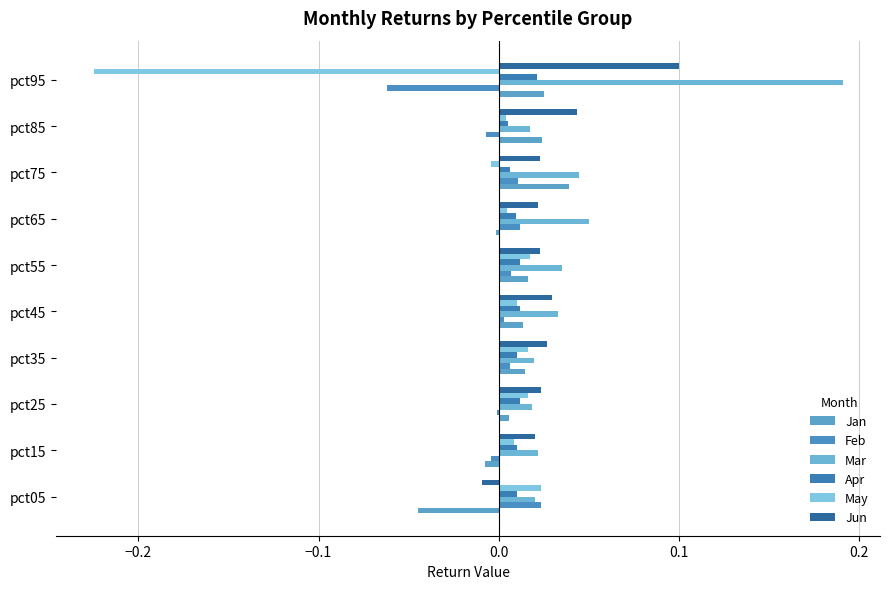

At which label is Jan closest to 0?

pct65